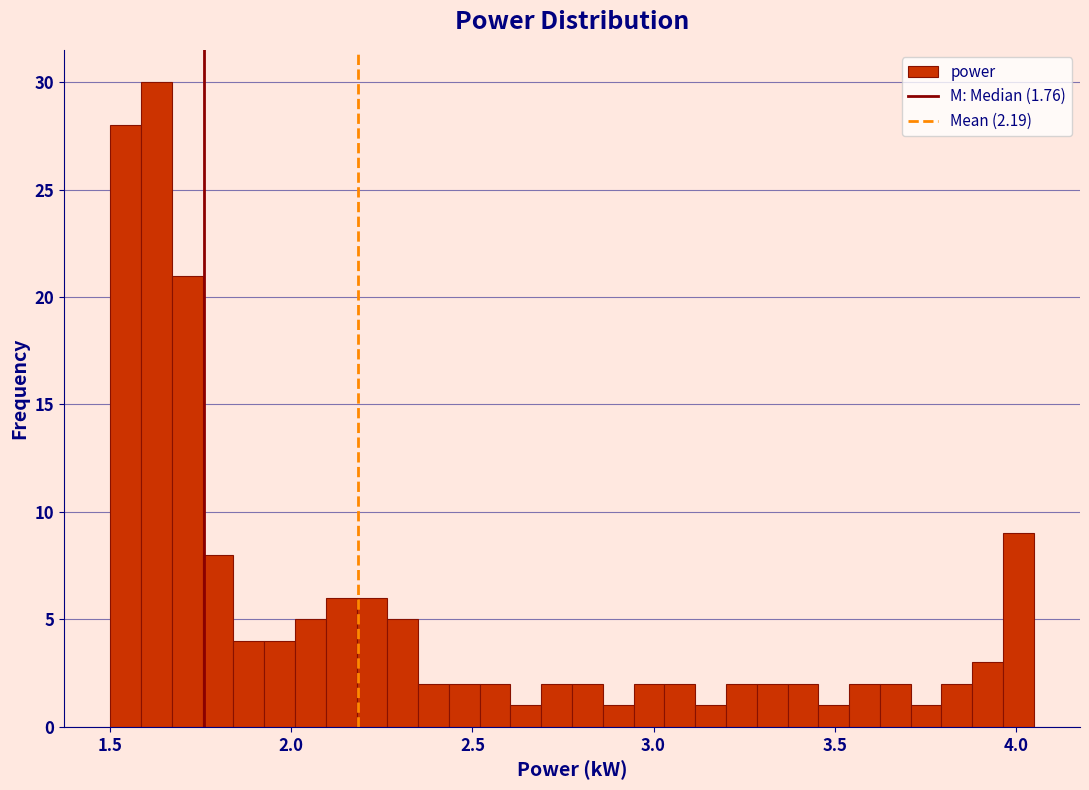

Around what value on the x-axis is the tallest bar? Give the approximate position of its centre, as read against the axis.

1.65